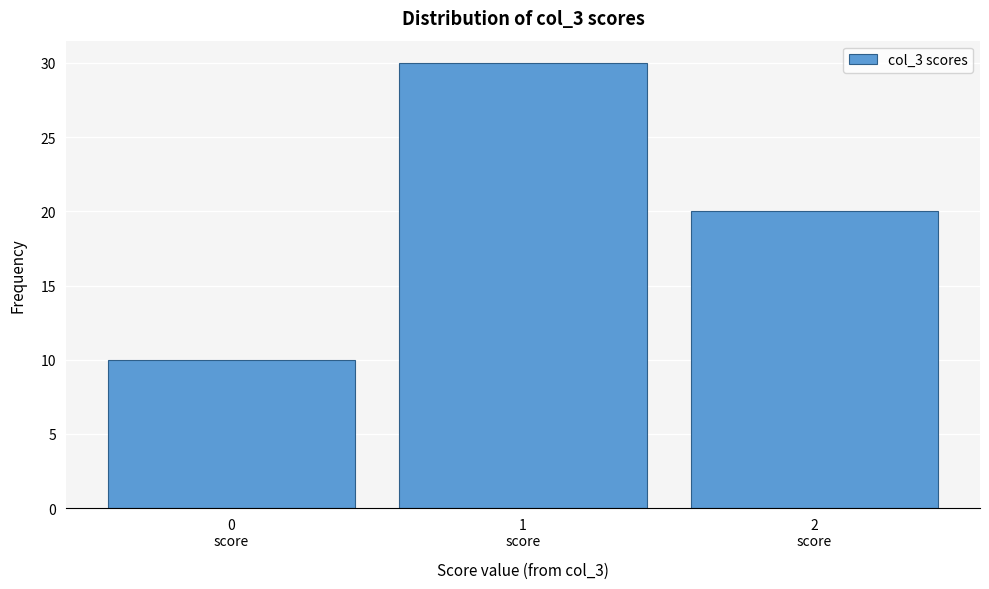

Reading left to right, list every bar in this chart as the range it spans on the x-axis followed by its height. The values are not printed on the chart, so give them approximately, as read against the axis.

-0.5 to 0.5: 10
0.5 to 1.5: 30
1.5 to 2.5: 20